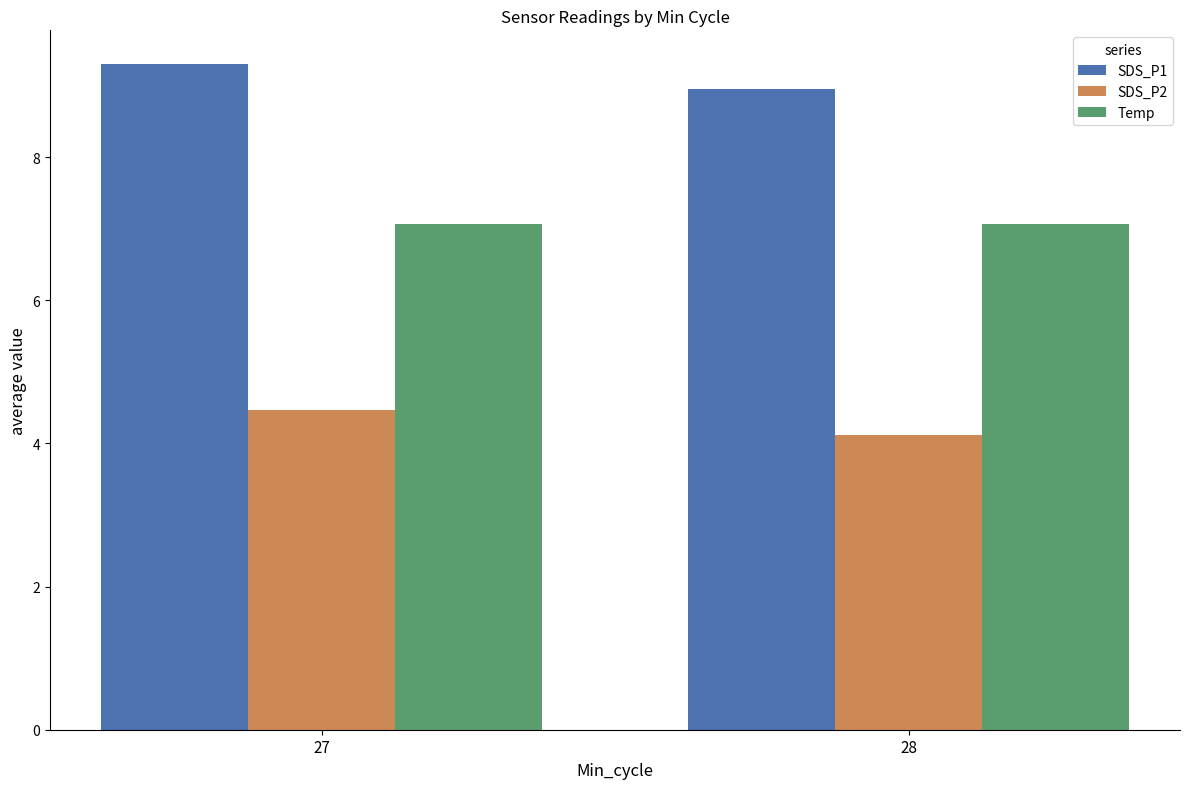

List the series in order of their overall mean, lowest first.

SDS_P2, Temp, SDS_P1